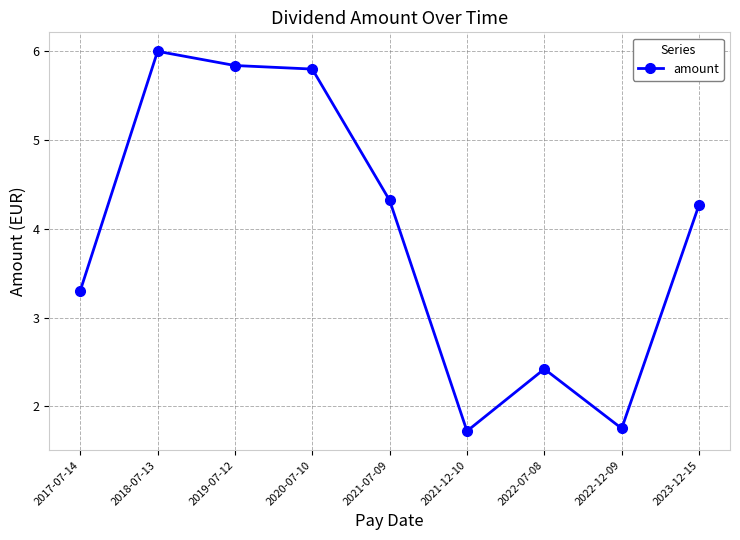

What is the smallest value displayed?

1.7